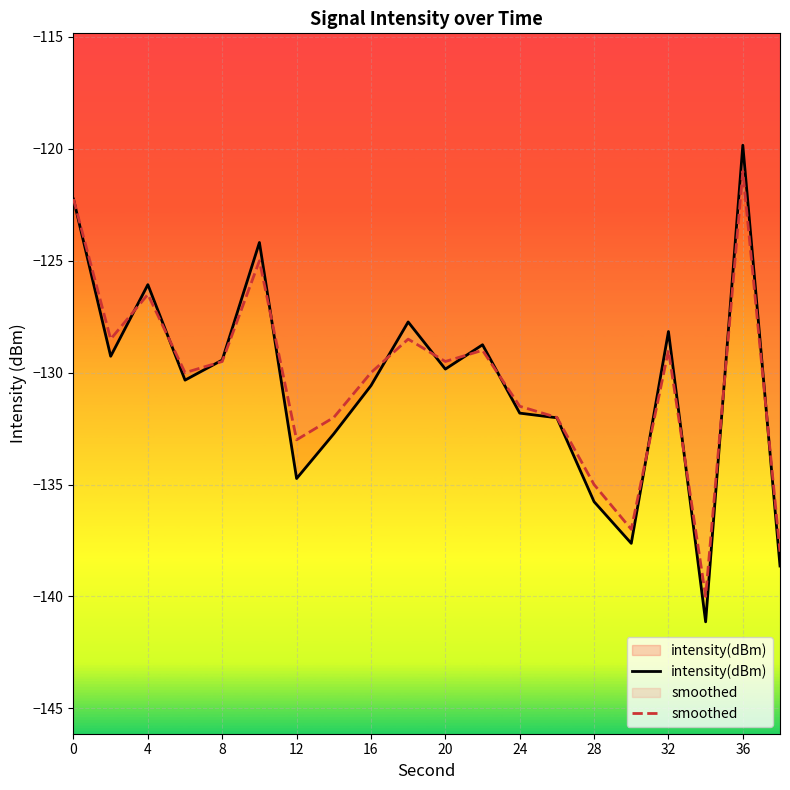

Is it true that intensity(dBm) equals -237.2 at 15?

False